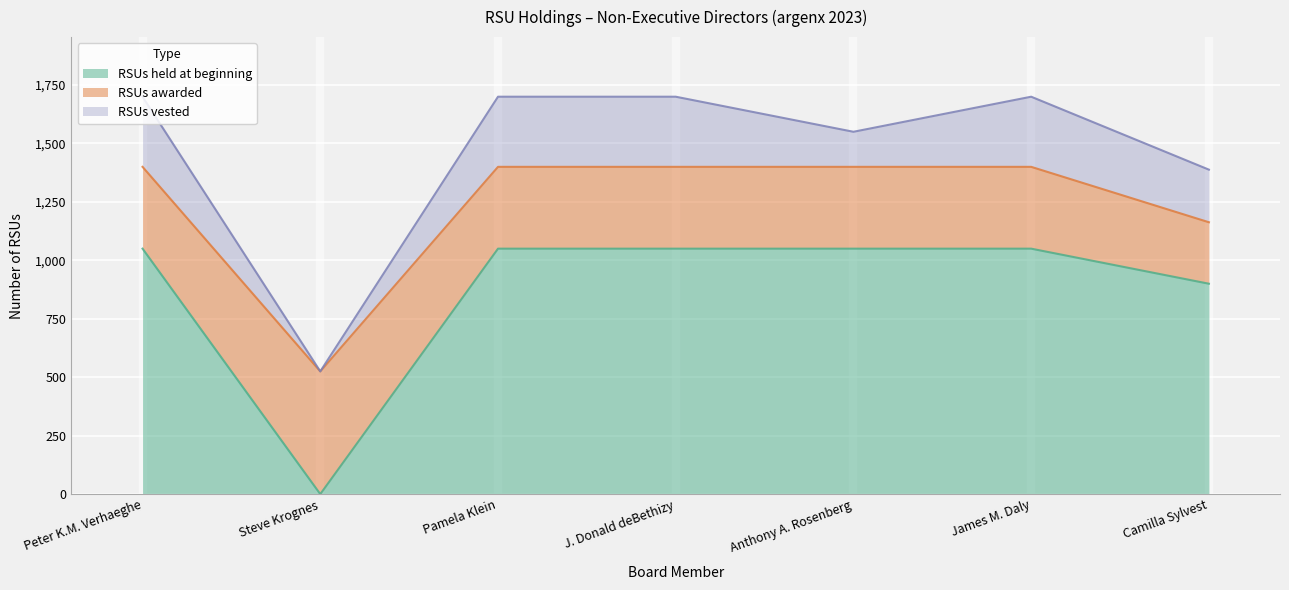

What is the difference between the highest and lowest values at Peter K.M. Verhaeghe?

750